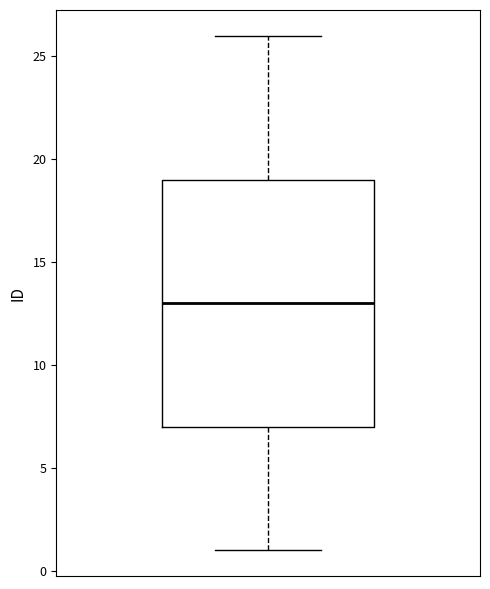

Read this box plot against the y-axis: the position of the median line, the range covered by the box, and the ends of both whiskers. The values are not printed on the chart, so give them approximately, as read against the axis.

median 13, box 7 to 19, whiskers 1 to 26